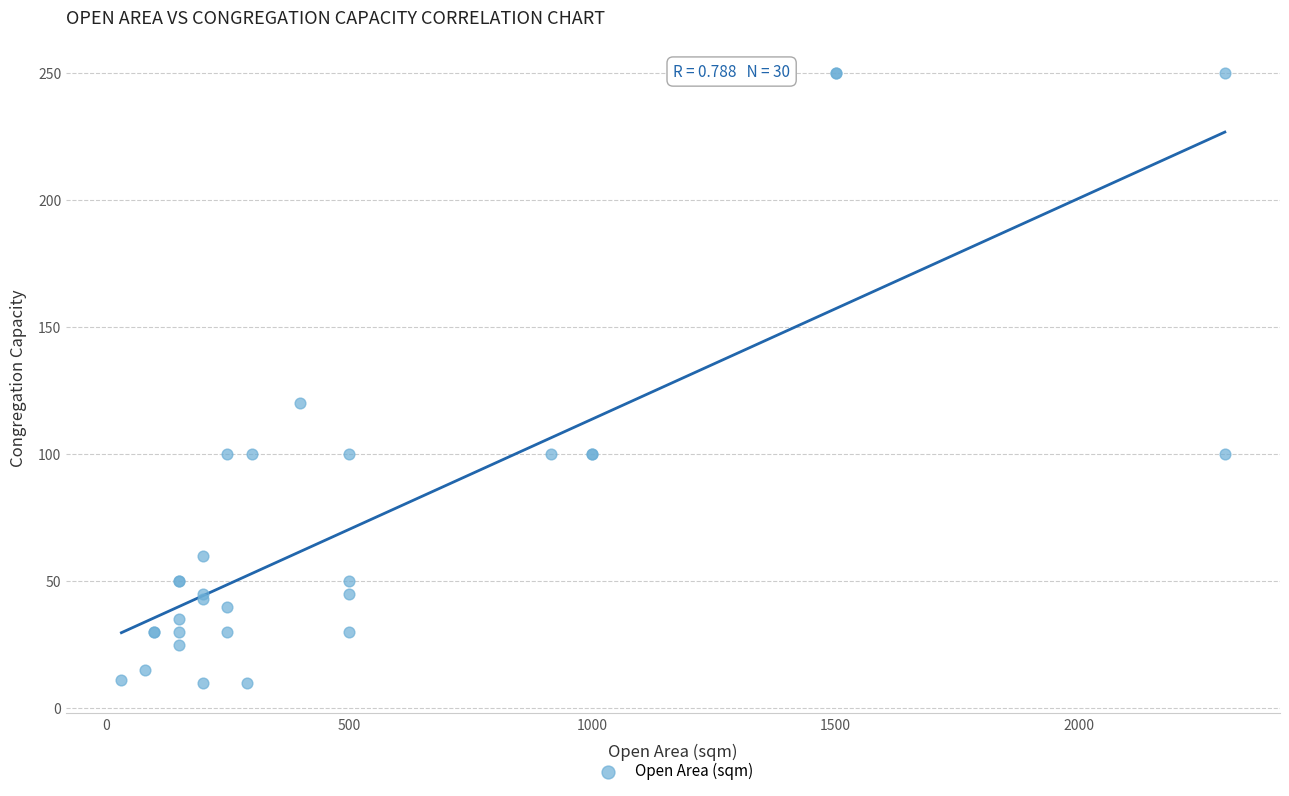

What Y value in the scatter plot is closest to 130?

120